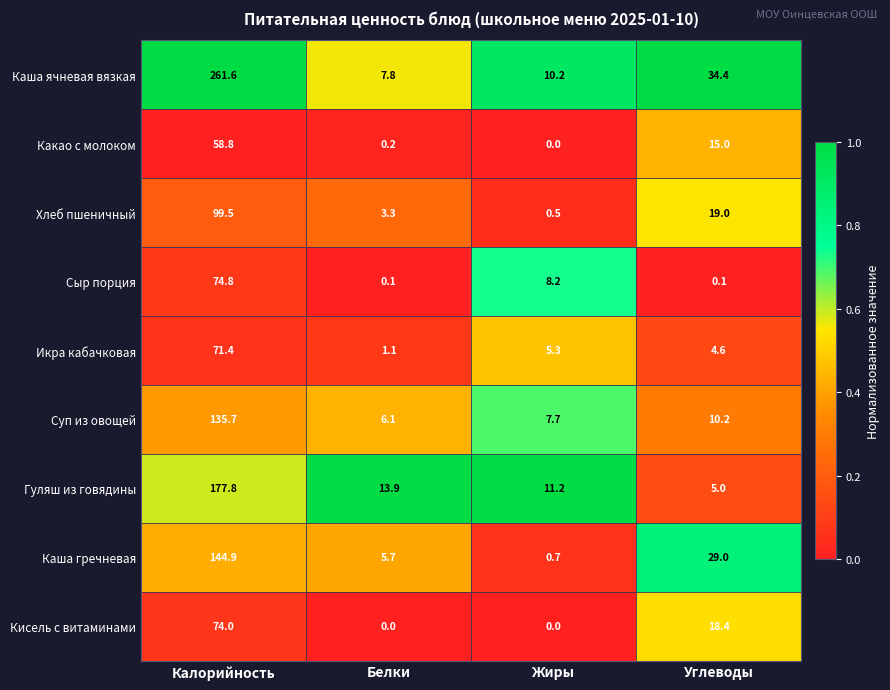

Between Белки and Жиры, which series saw the biggest shift?

Сыр порция